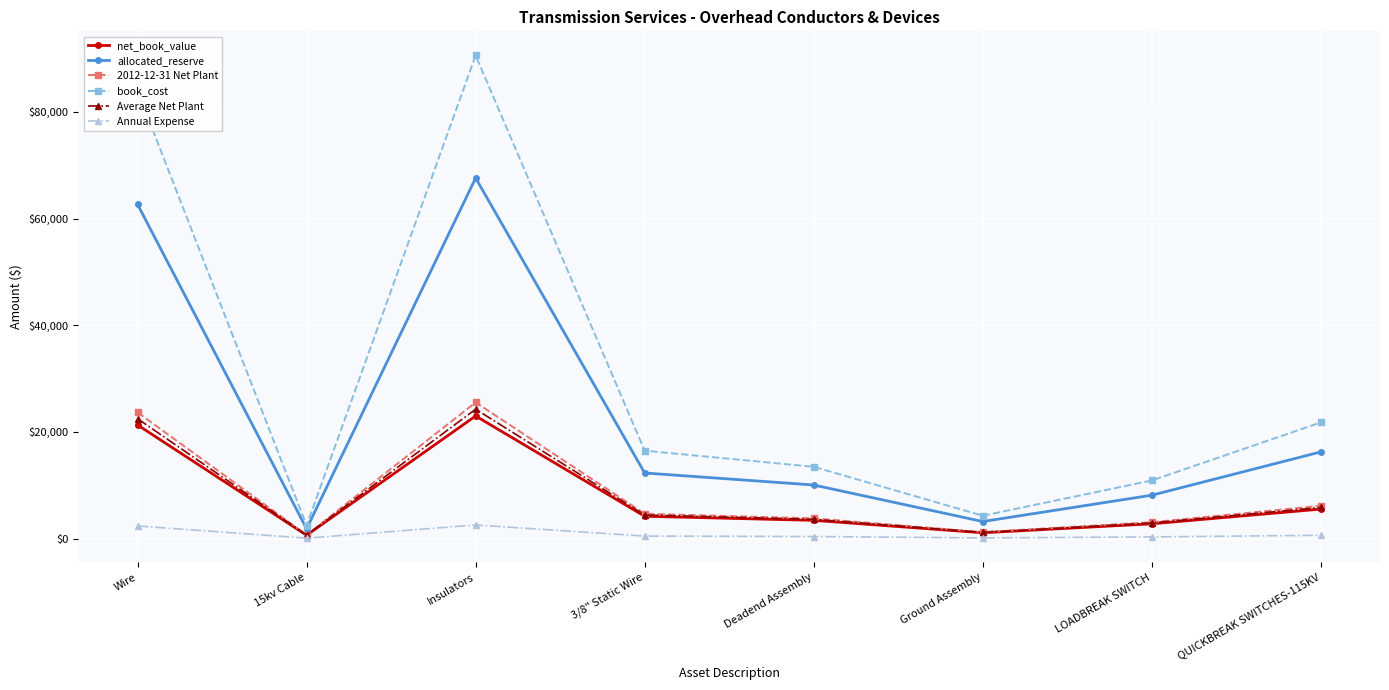

True or false: Annual Expense and book_cost intersect in this chart.

False